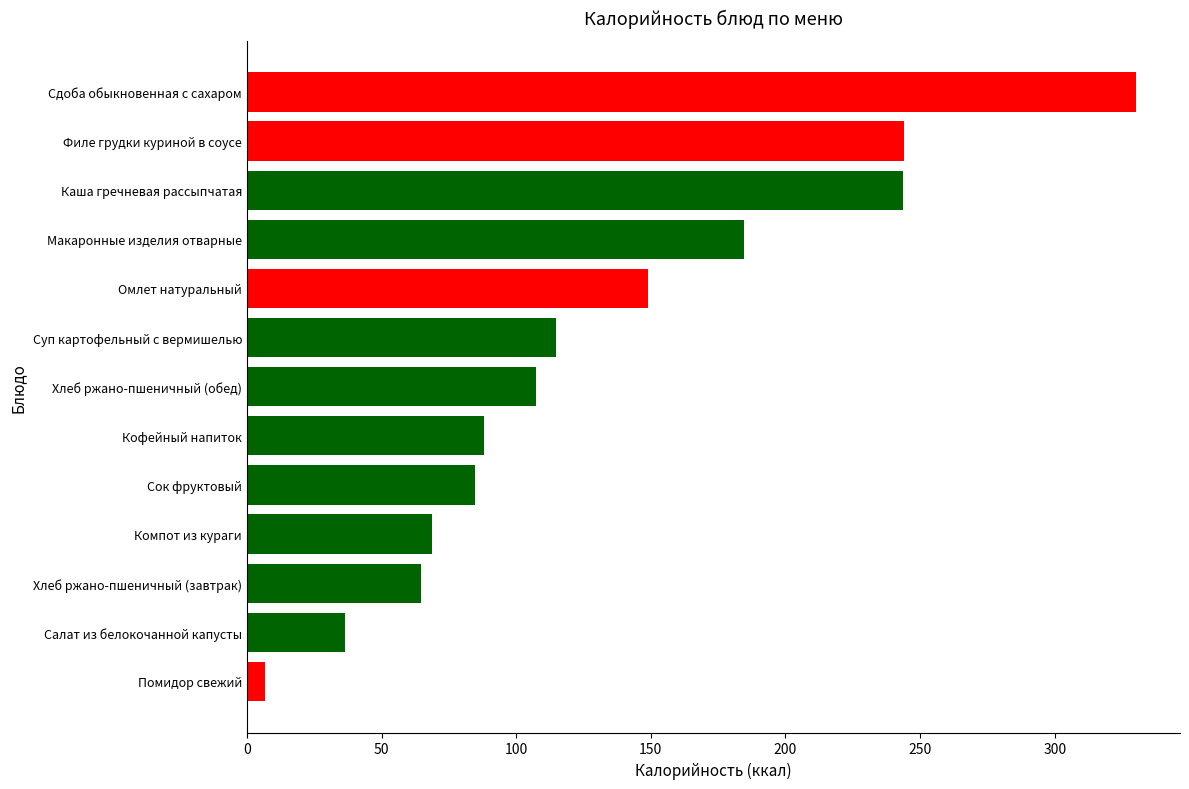

What is the ratio of the value at Кофейный напиток to the value at Компот из кураги?

1.3